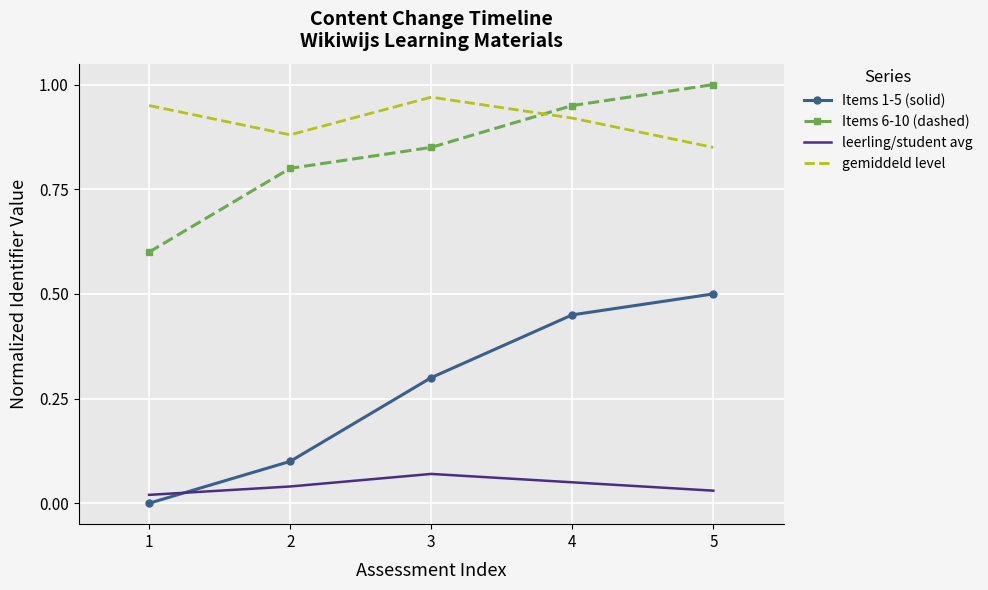

True or false: gemiddeld level has a value of 1.6 at 3.

False